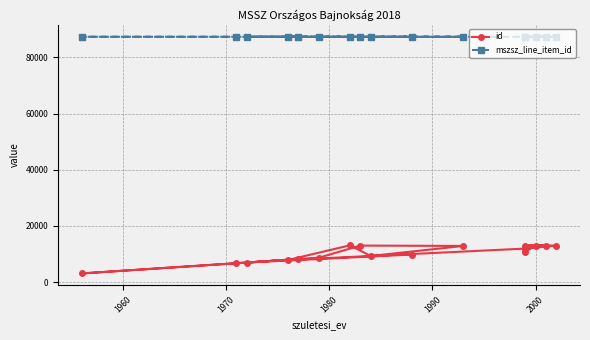

Reading left to right, extract all data points from this chart.

id: 9840	6998	8231	6733	3113	8725	13024	12895	9330	13110	7910	11958	13029	13026	13025	13027	10830
mszsz_line_item_id: 87292	87292	87292	87292	87292	87292	87292	87292	87292	87292	87292	87293	87293	87293	87293	87293	87293